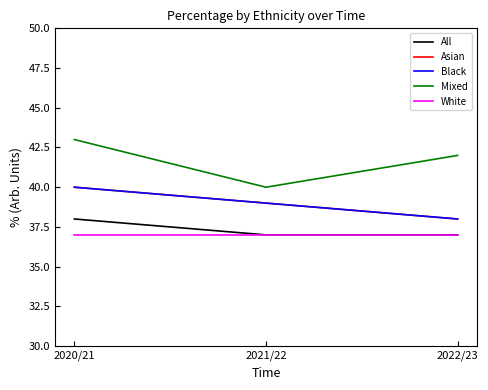

What is the label of the 2nd point from the left?

2021/22